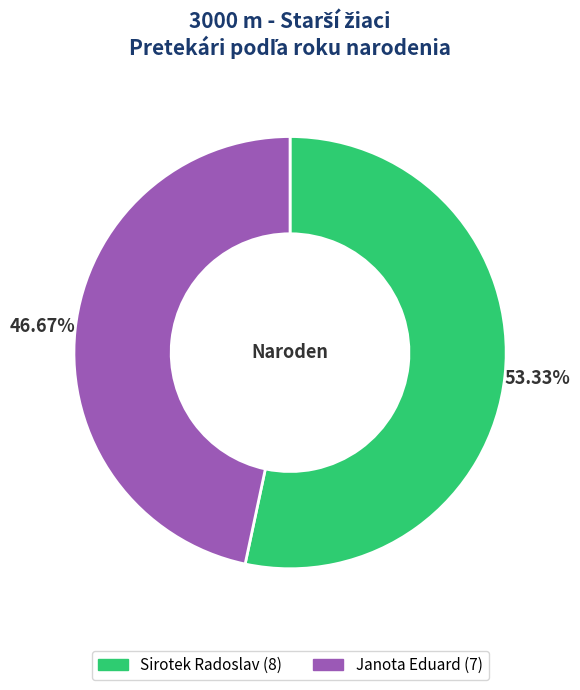

Which slice is the largest?

Sirotek Radoslav